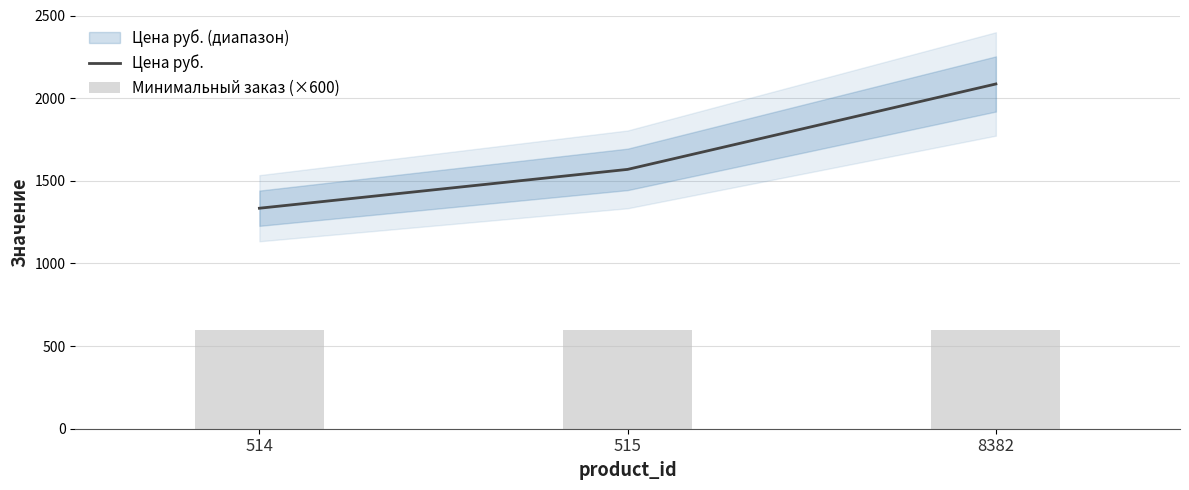

Is it true that Цена руб. equals 1569.0 at 515?

True